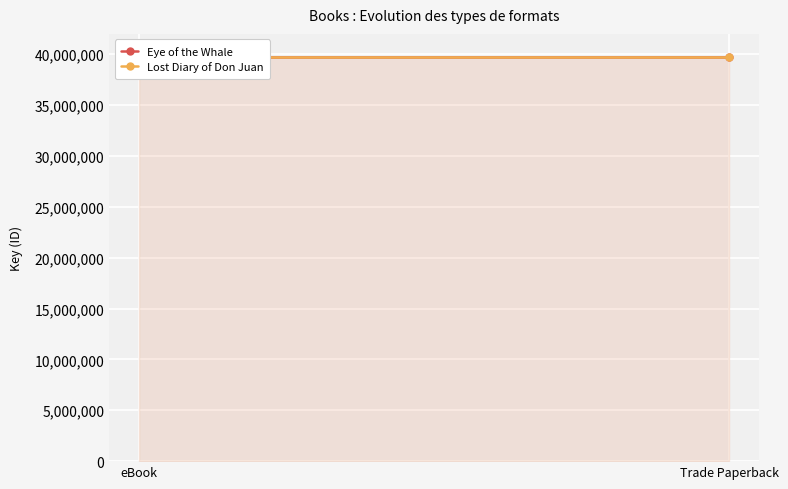

What is the sum of all Lost Diary of Don Juan values?

79485202